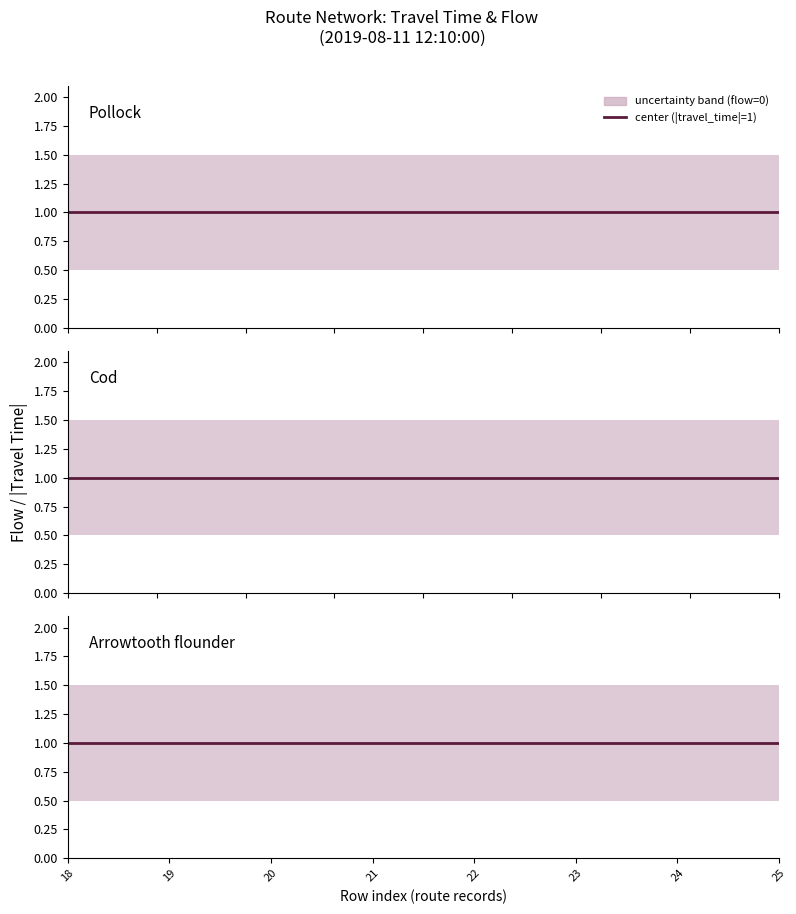

Rank the series by their average value, from lowest to highest.

travel_time, flow